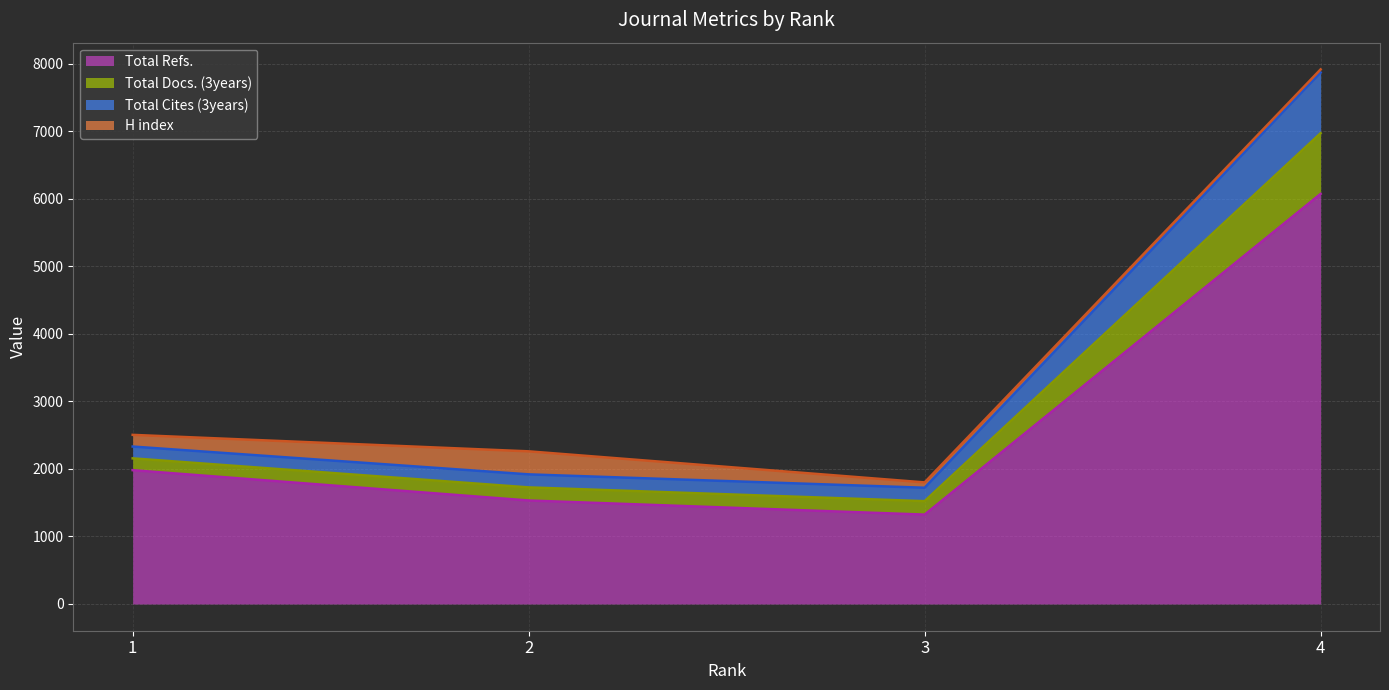

What is the maximum value for Total Refs.?

6074